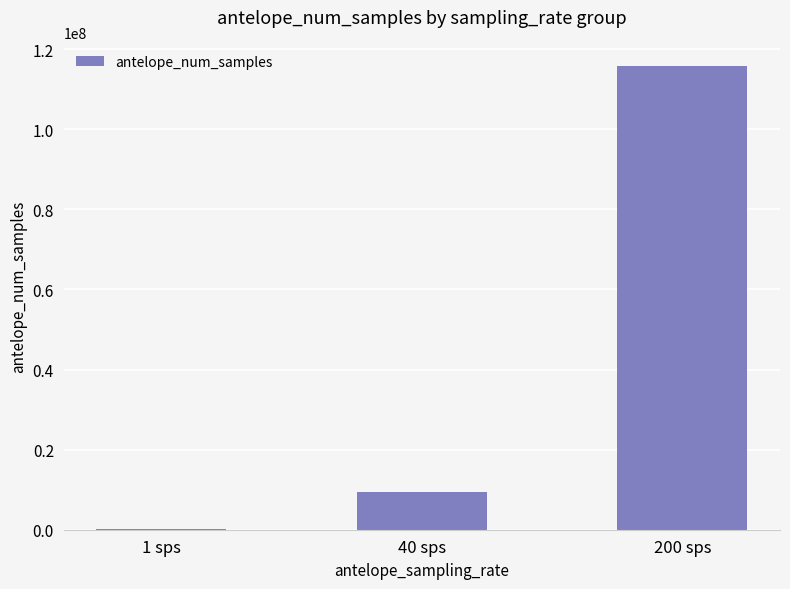

What is the change in value from 40 sps to 200 sps?

+106499444